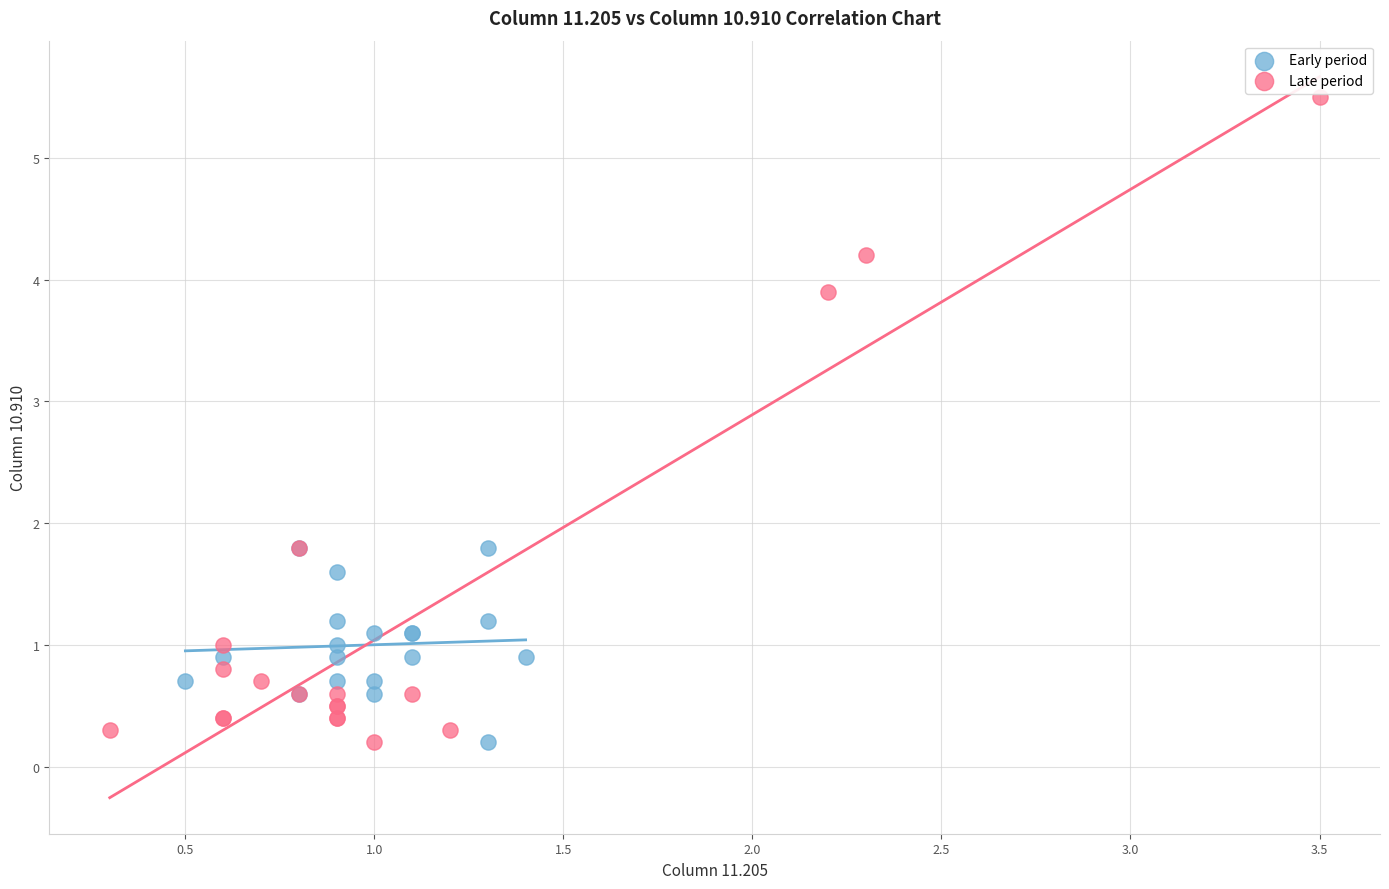

Which series has the largest Y range (max minus min)?

Late period